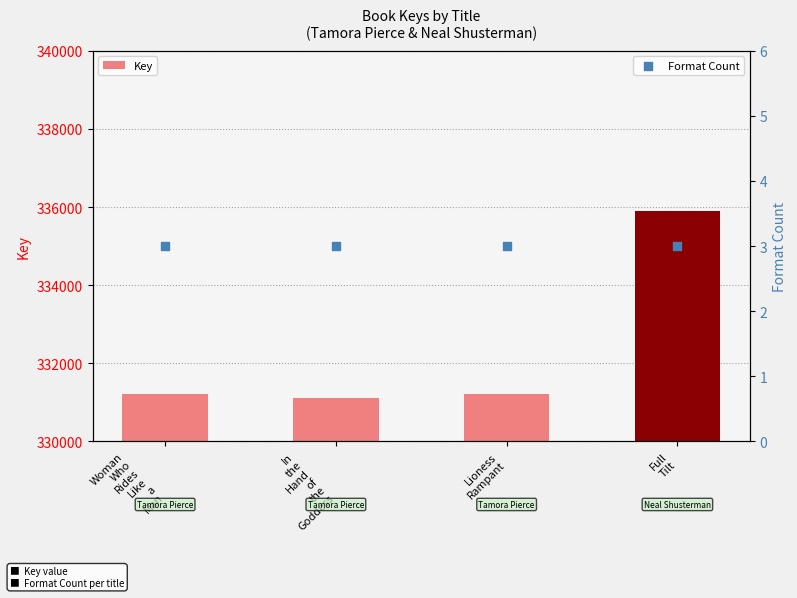

What are all the series names shown in the legend?

Key, Format Count